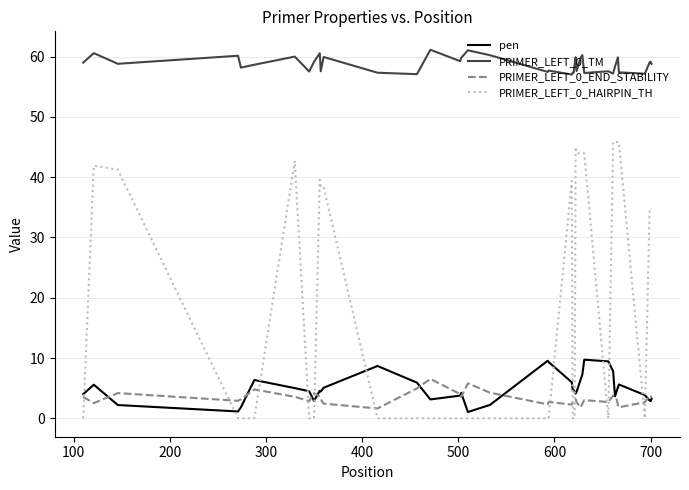

List the series in order of their peak value, highest first.

PRIMER_LEFT_0_TM, PRIMER_LEFT_0_HAIRPIN_TH, pen, PRIMER_LEFT_0_END_STABILITY